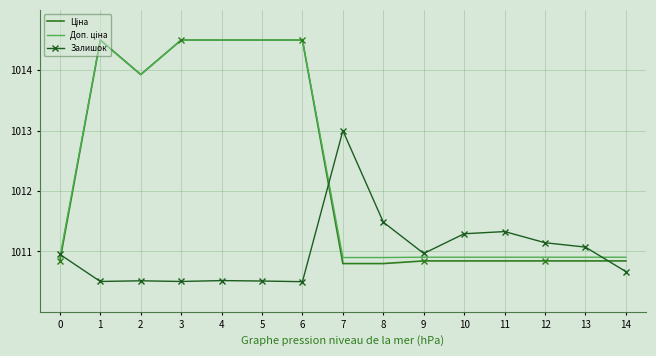

What is the maximum value for Залишок?

1013.0